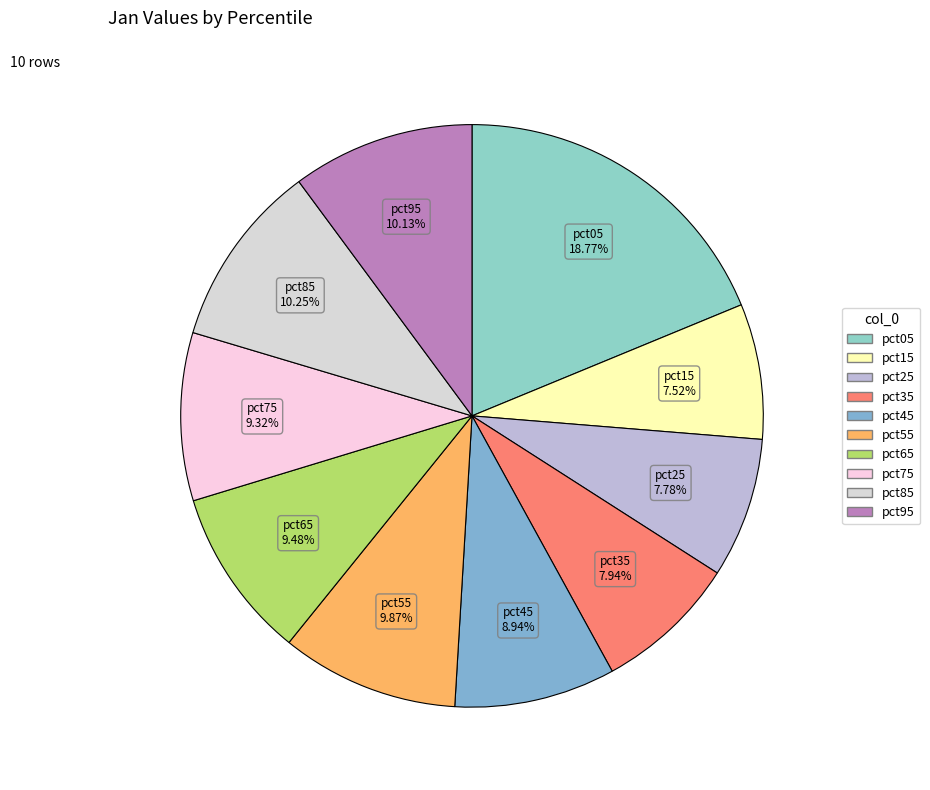

How many slices are in this pie chart?

10